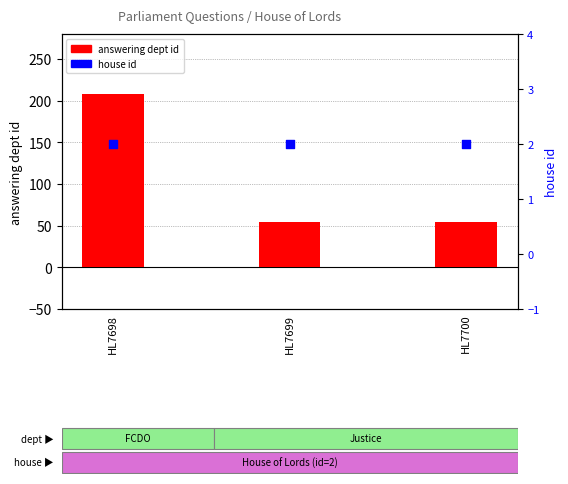

Which series contains the highest Y value?

answering dept id